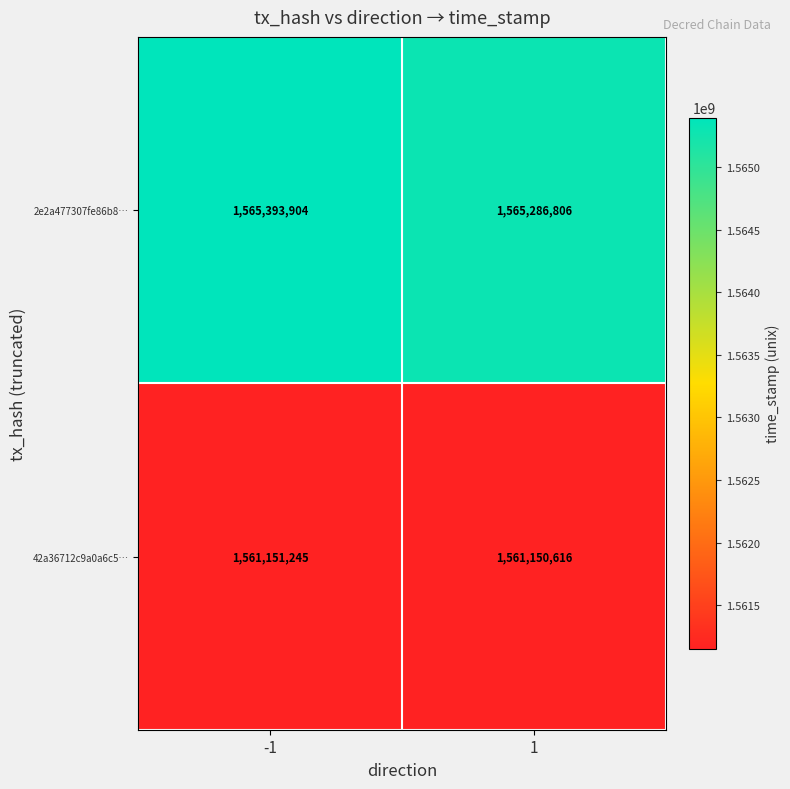

What is the total value across all series at -1?

3126545149